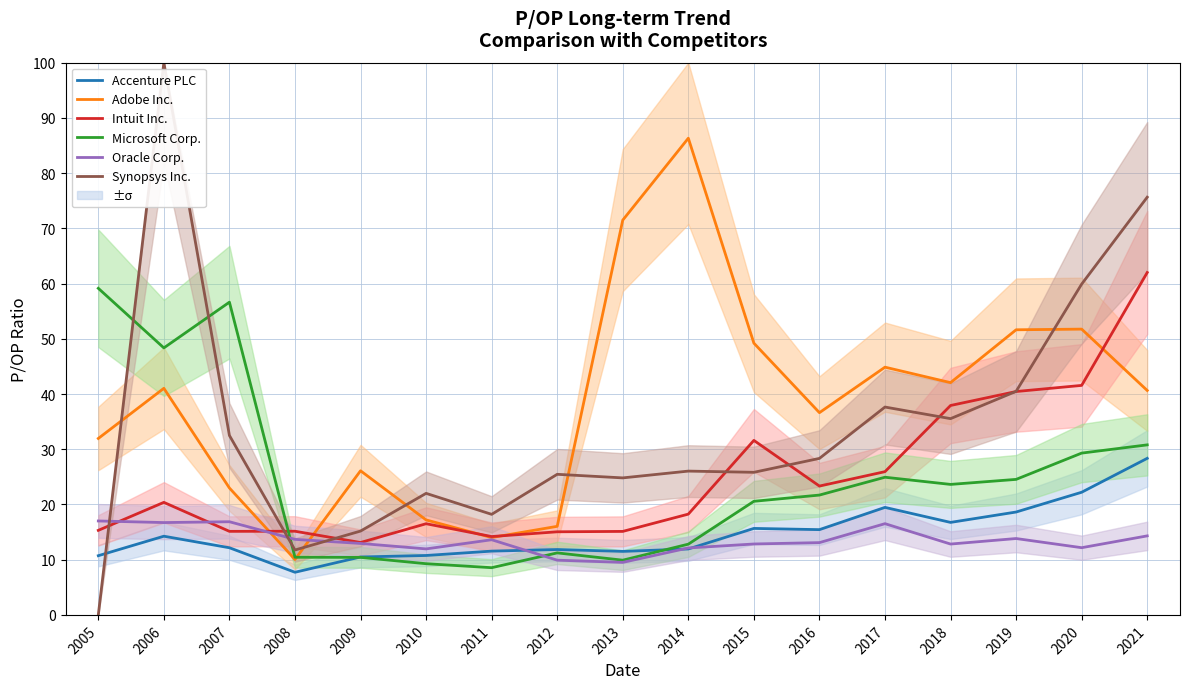

Which series has the widest spread of values?

Synopsys Inc.